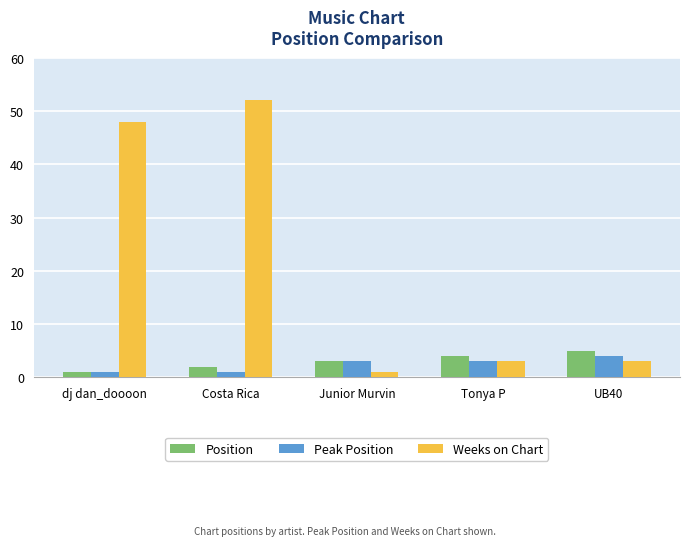

What is the highest value of the Weeks on Chart series?

52